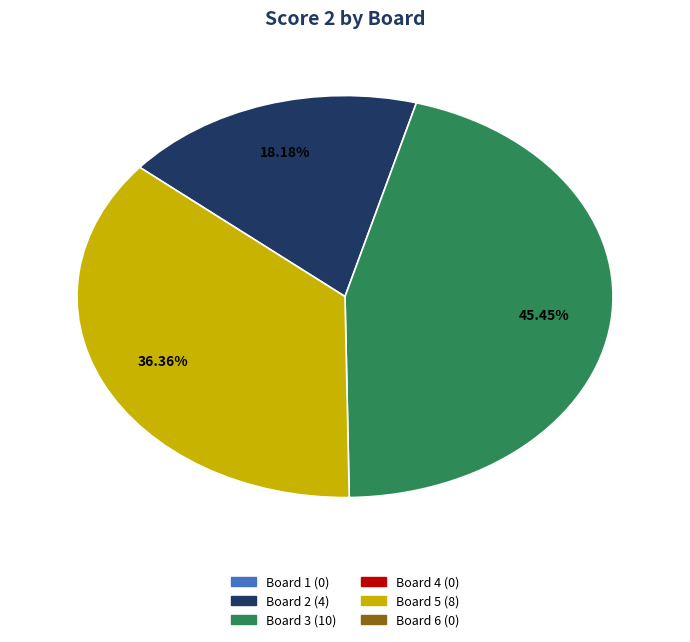

Is there a majority slice in this chart?

No